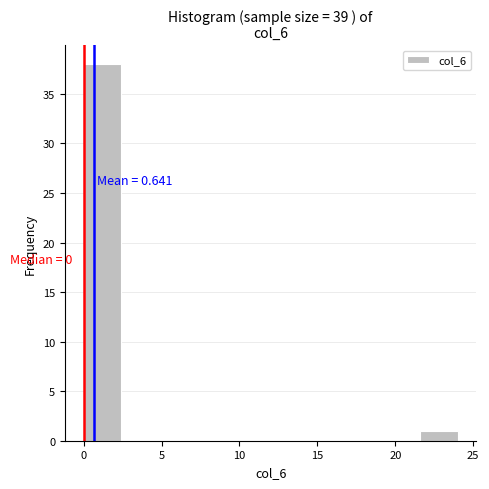

Over which range of the x-axis is the bar tallest?

0.0 to 2.4